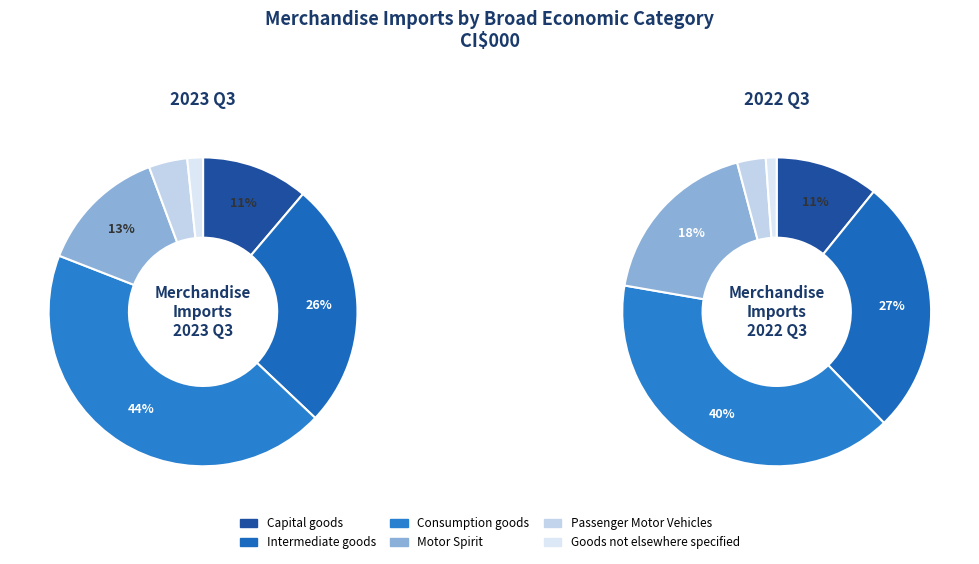

To the nearest percent, what is the difference between the largest and smallest slice percentages?

42%